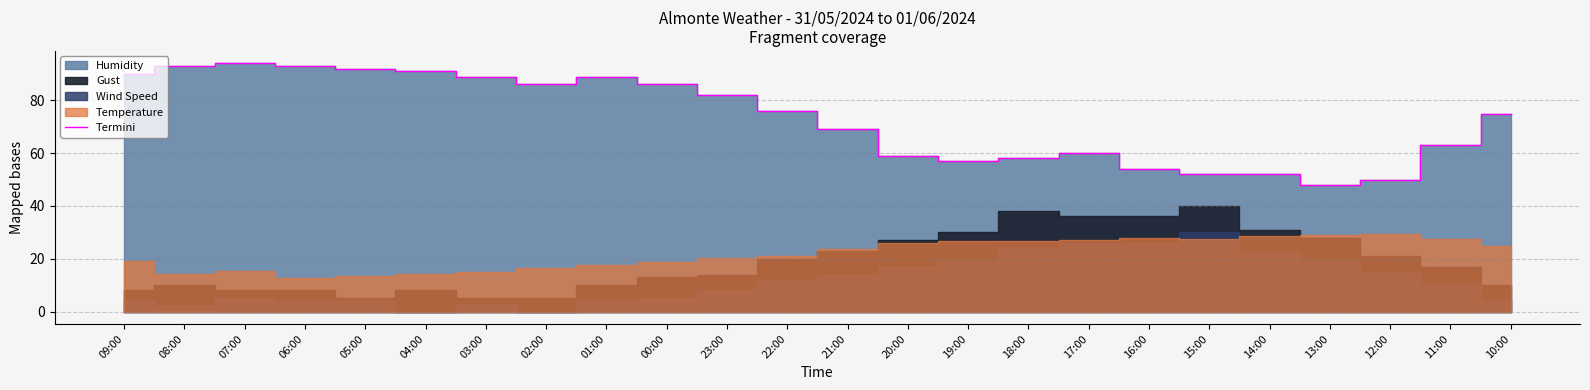

What is the sum of the values at 00:00 and 02:00?

172